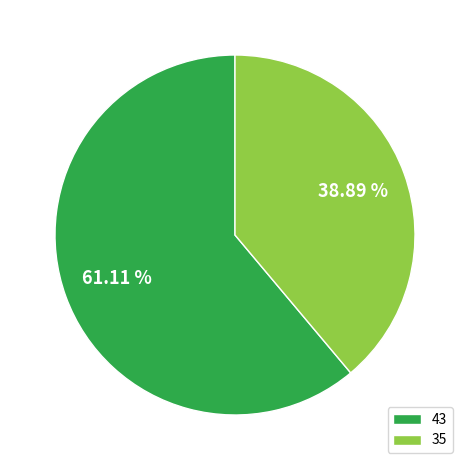

Does any single category account for the majority?

Yes